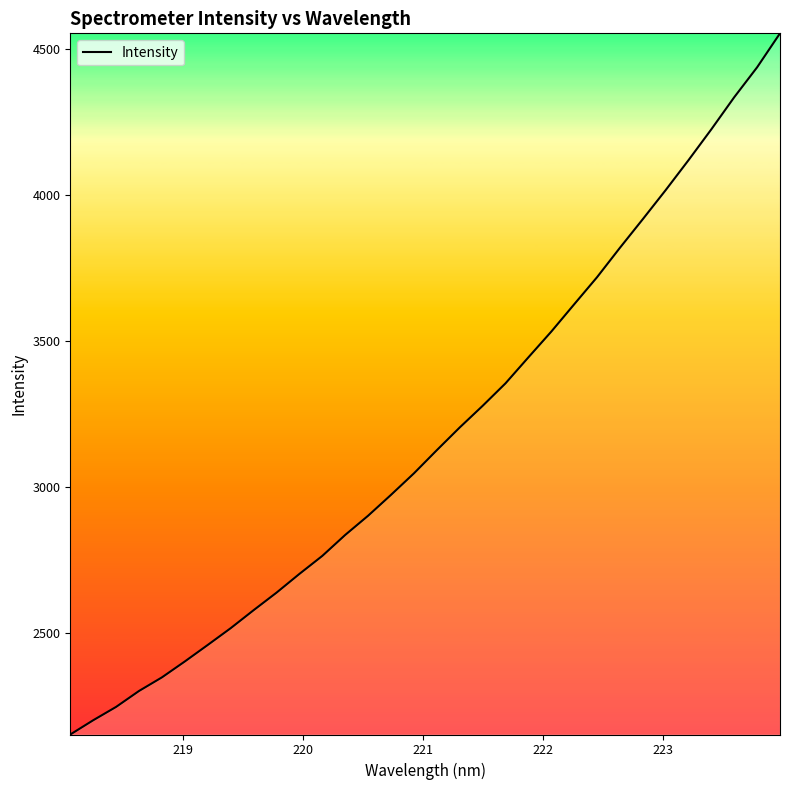

What is the smallest value displayed?

2151.5